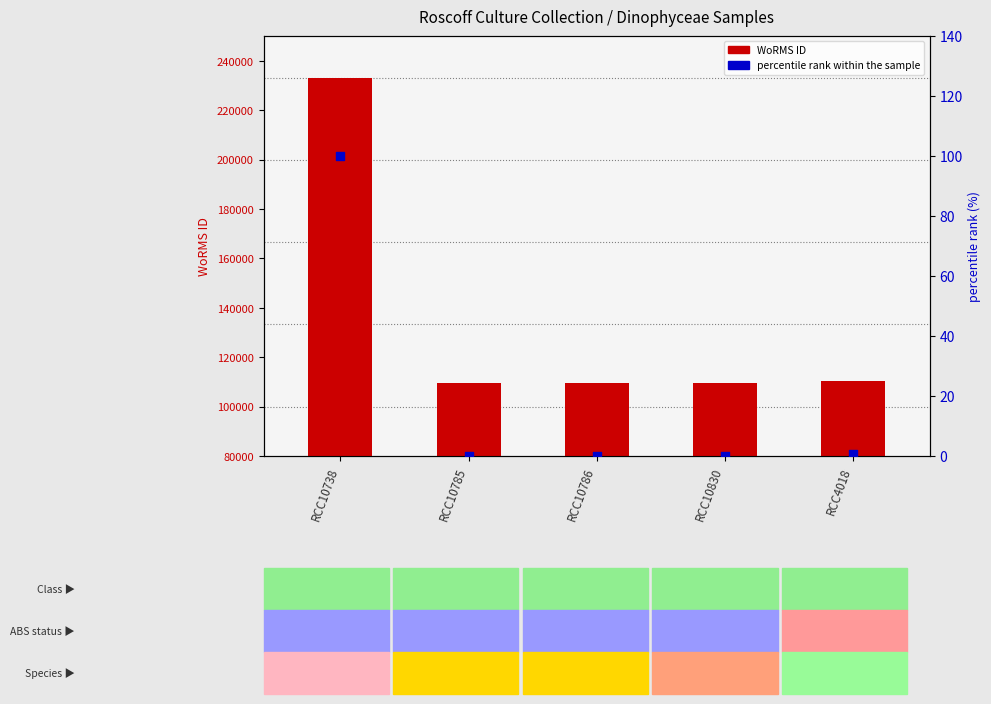

At how many categories does at least one series exceed 111412?

1